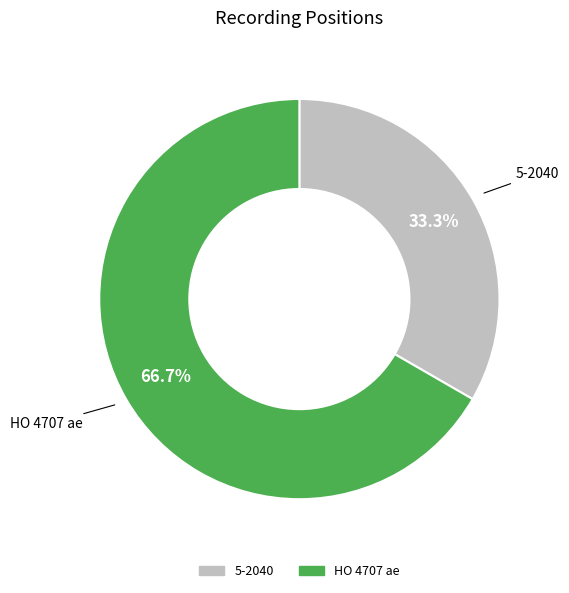

What is the ratio of the value at HO 4707 ae to the value at 5-2040?

2.0